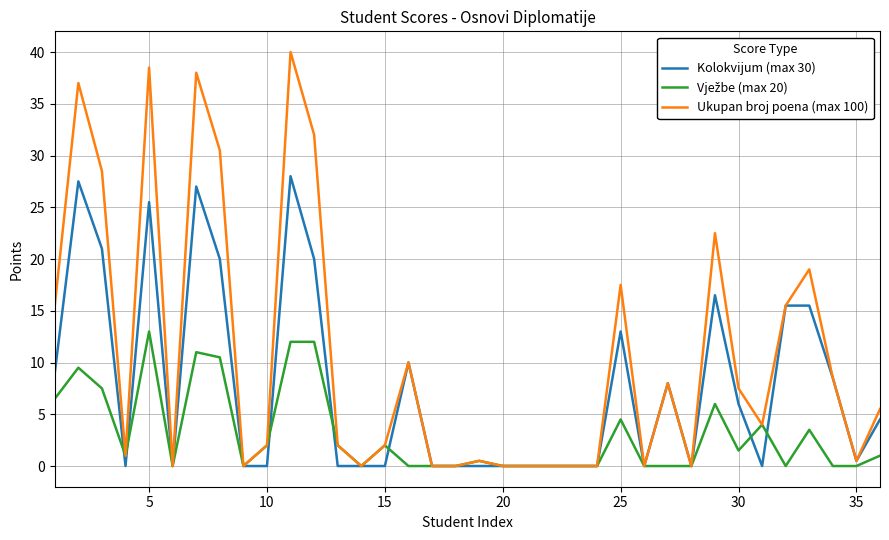

Which series has the widest spread of values?

Ukupan broj poena (max 100)